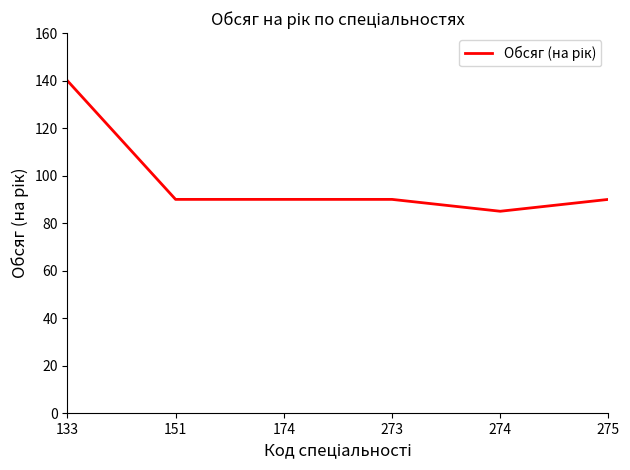

Reading left to right, list all the values displayed in this chart.

140	90	90	90	85	90